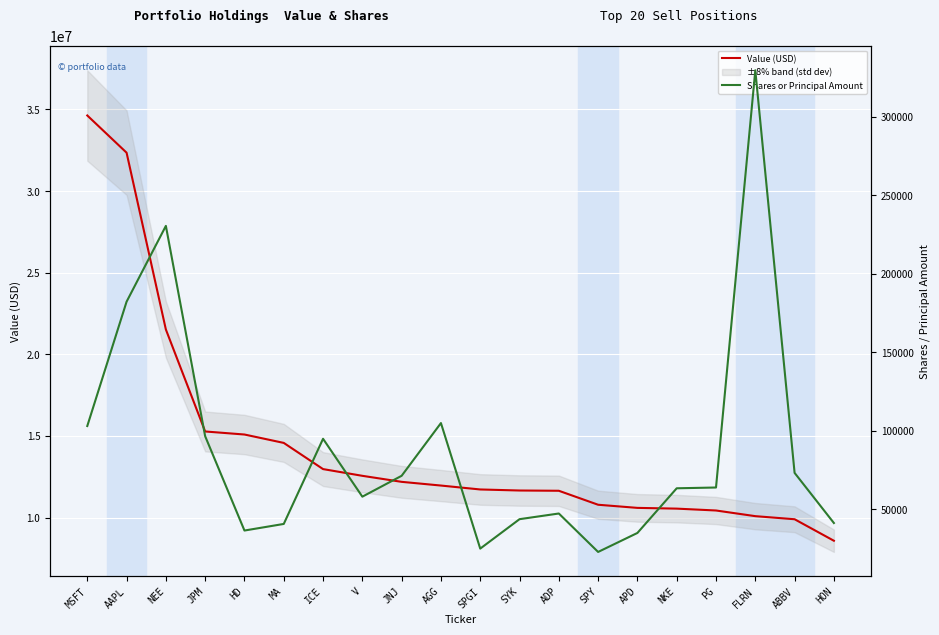

At which category is the sum across all series the highest?

MSFT